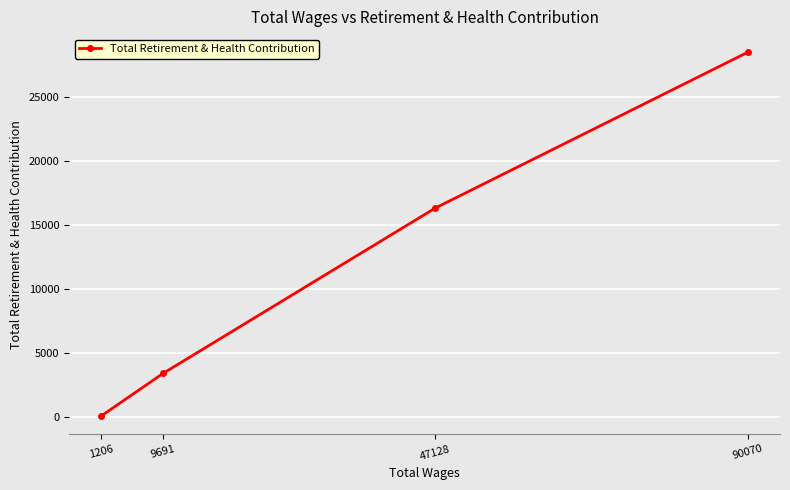

Which label corresponds to the largest value in the chart?

90070